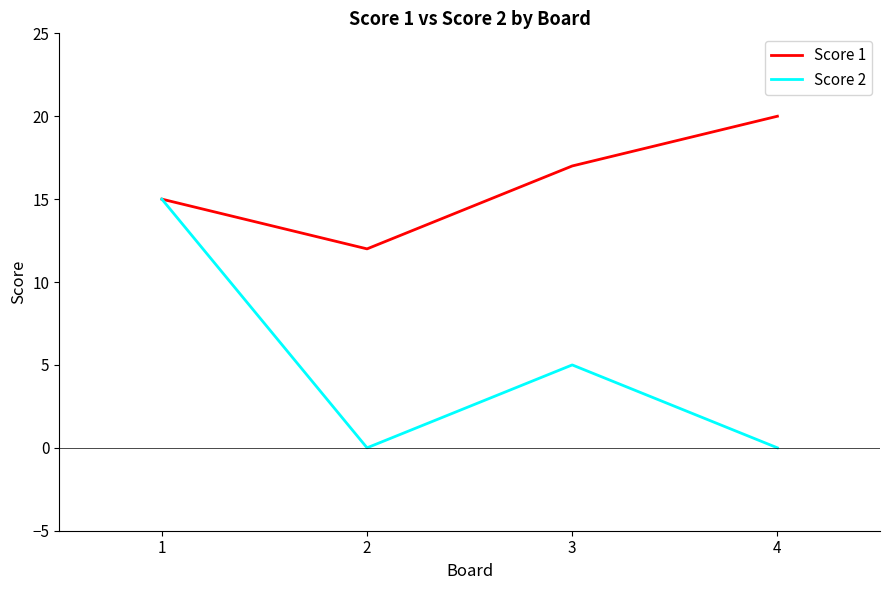

What is the lowest value of the Score 1 series?

12